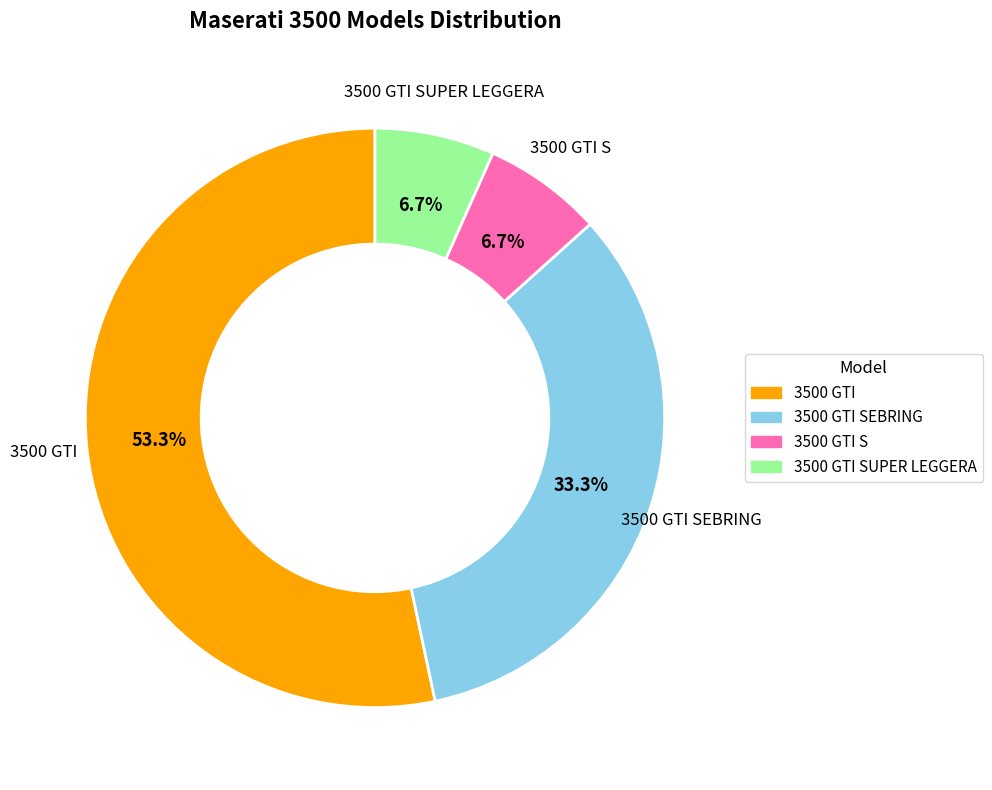

To the nearest percent, what portion does 3500 GTI SEBRING represent?

33%